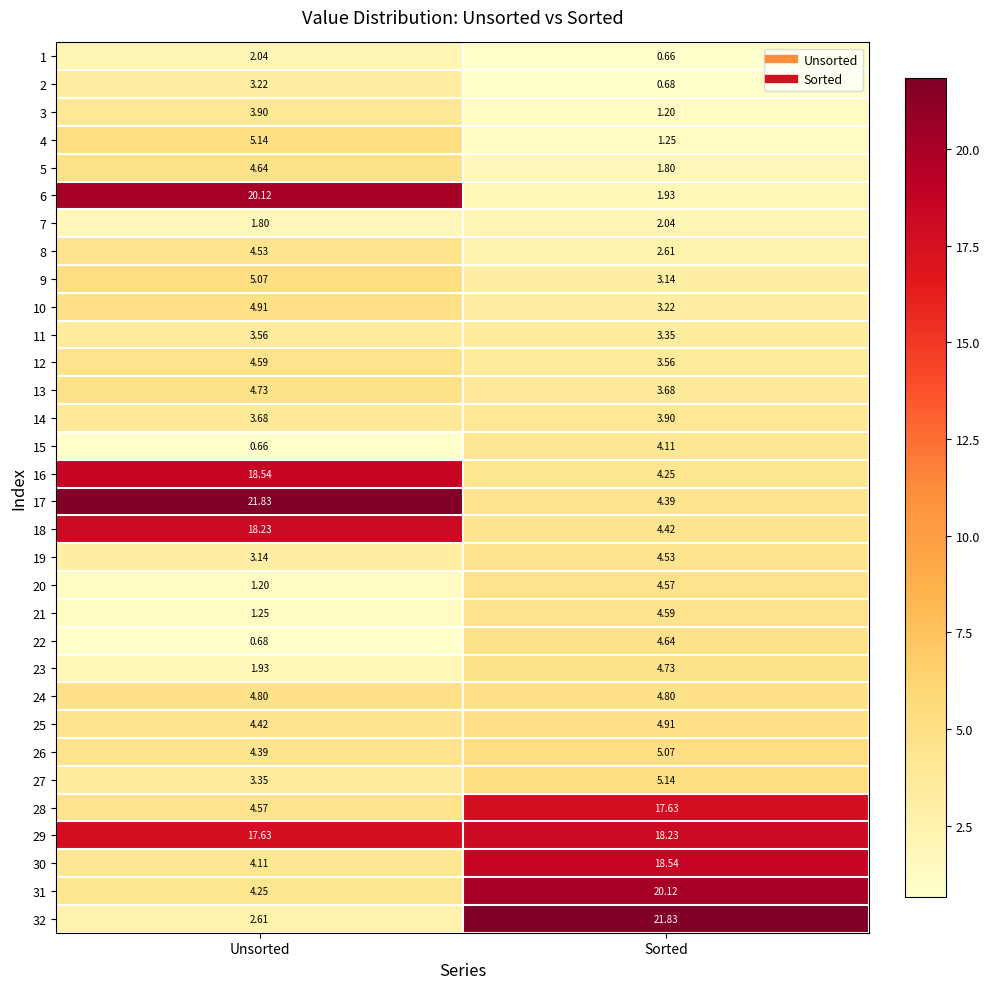

At which label does 7 first exceed 2?

Sorted